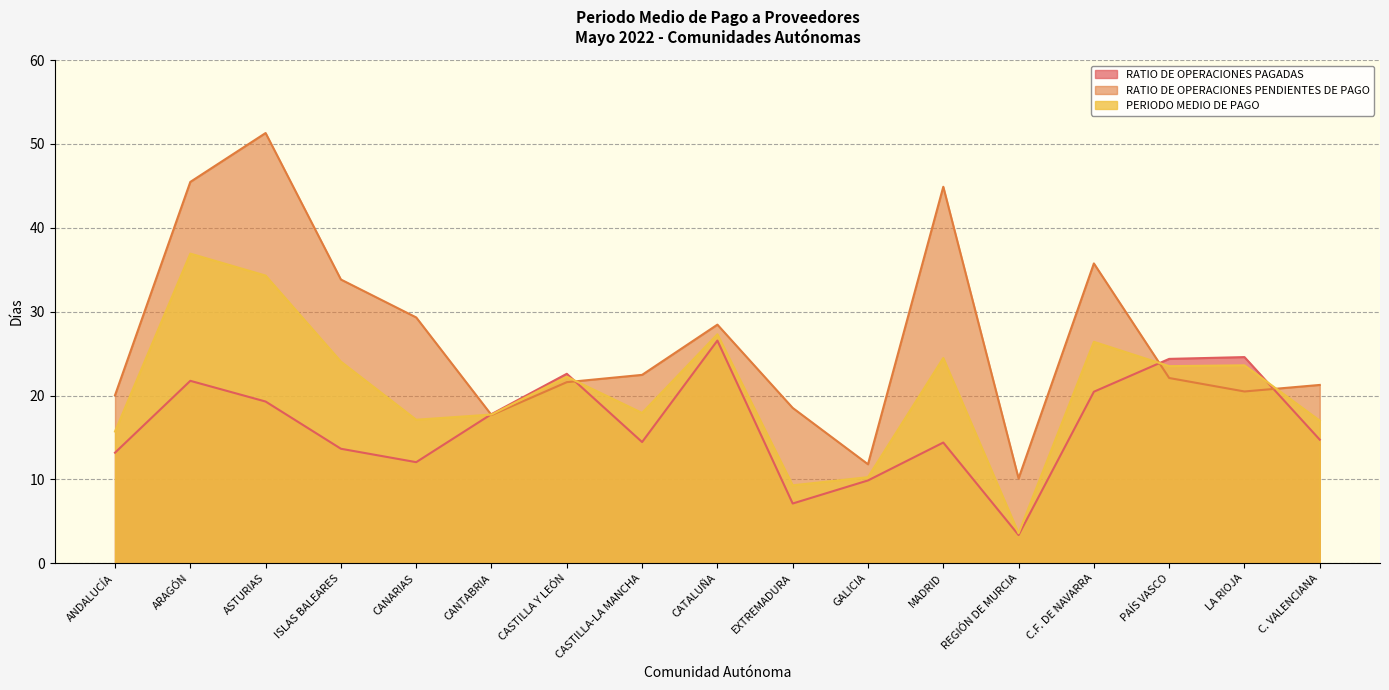

At which category does PERIODO MEDIO DE PAGO reach its first local valley?

CANARIAS